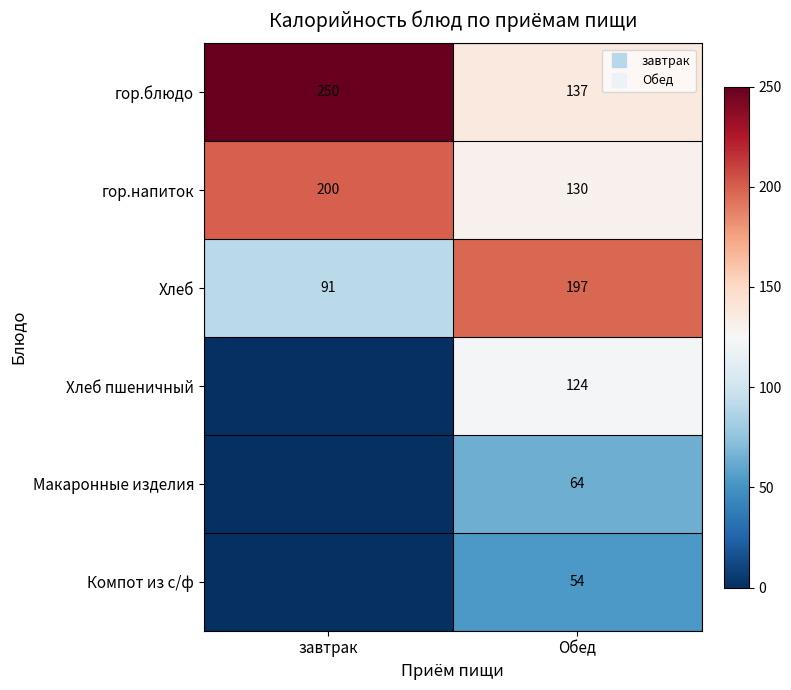

At which category is the sum across all series the highest?

Обед